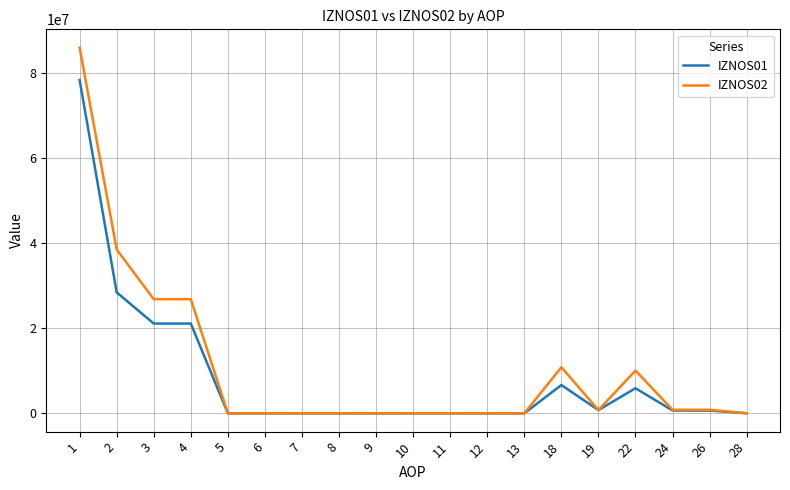

Is the value of IZNOS01 at 7 greater than the value of IZNOS02 at 22?

No